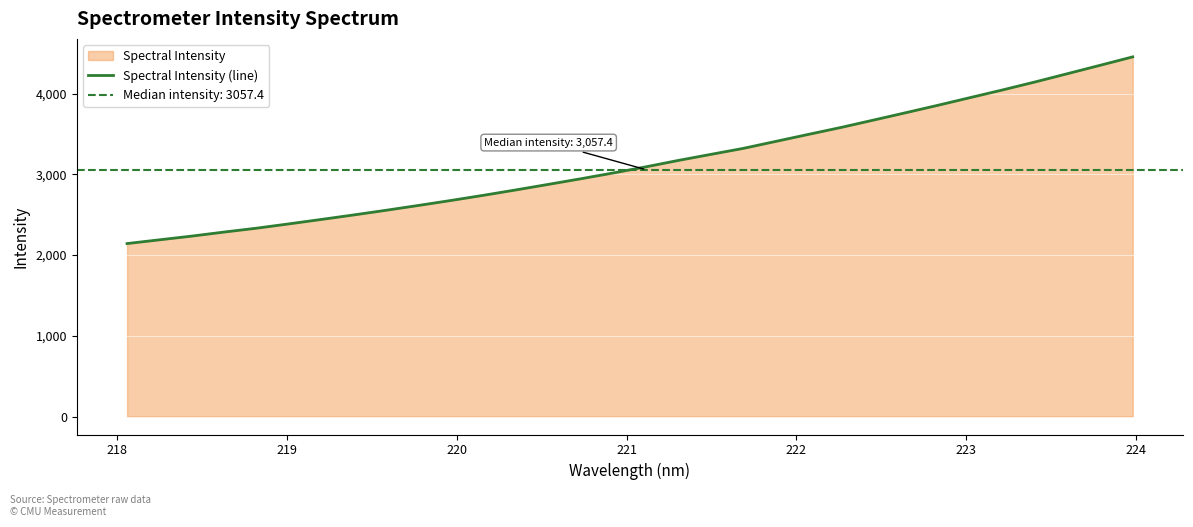

How many data points does each series have?

32